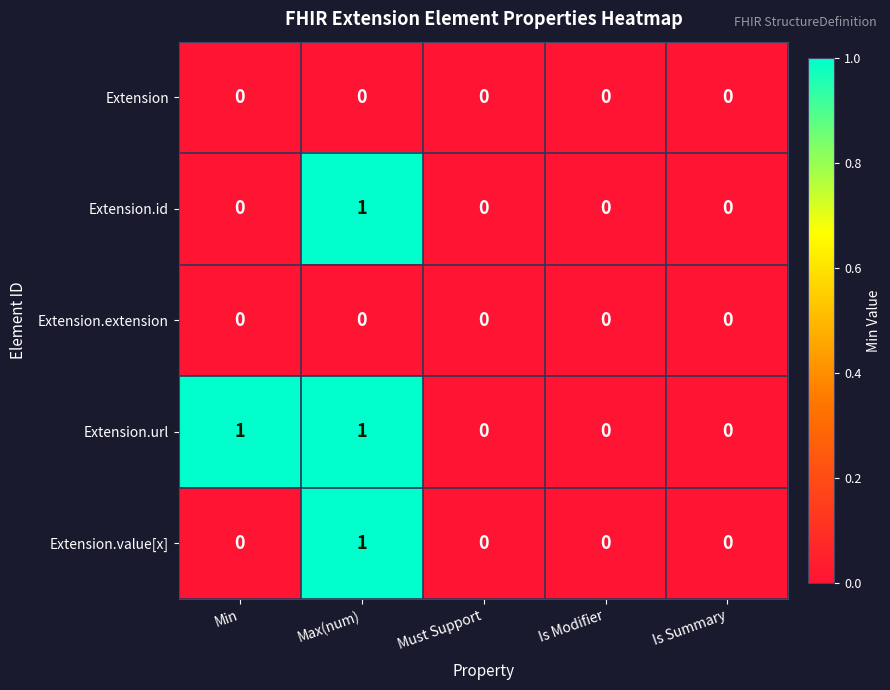

Which series has the largest total across all categories?

Extension.url